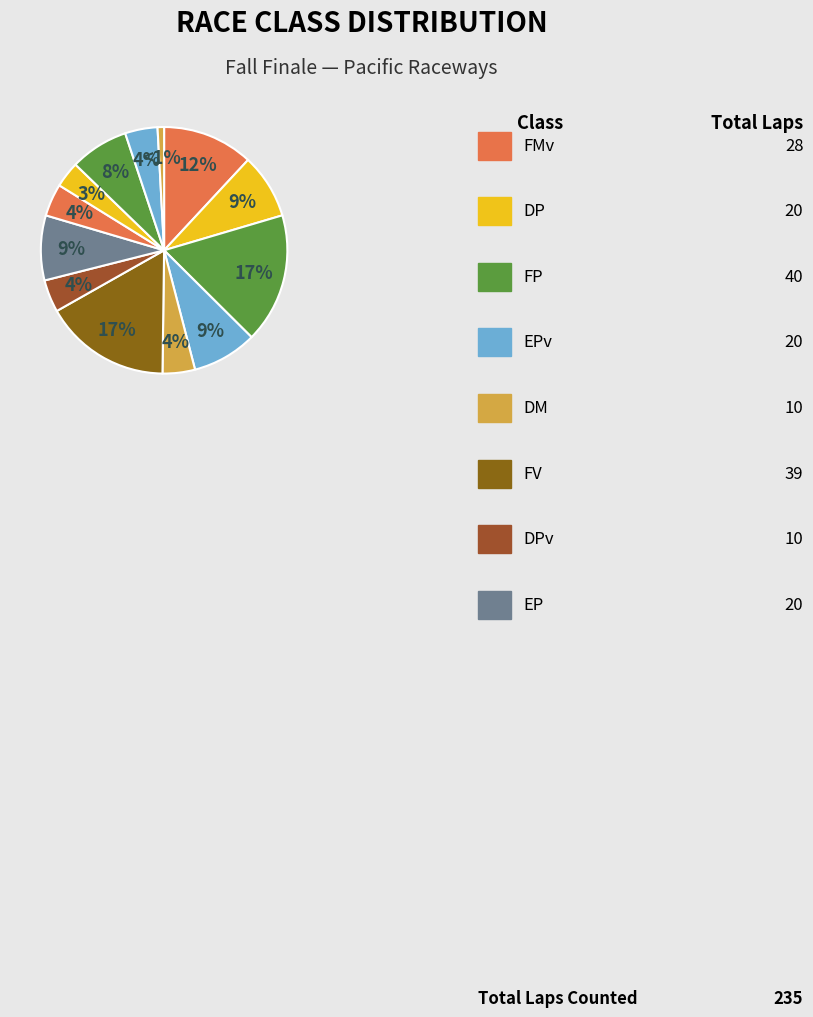

How many slices are in this pie chart?

13